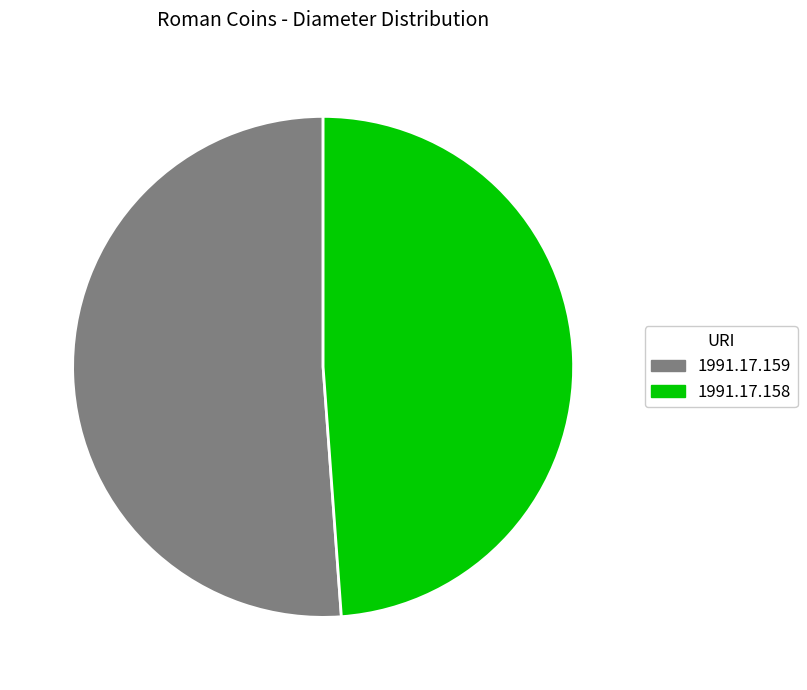

Which slice represents more than half of the pie?

1991.17.159